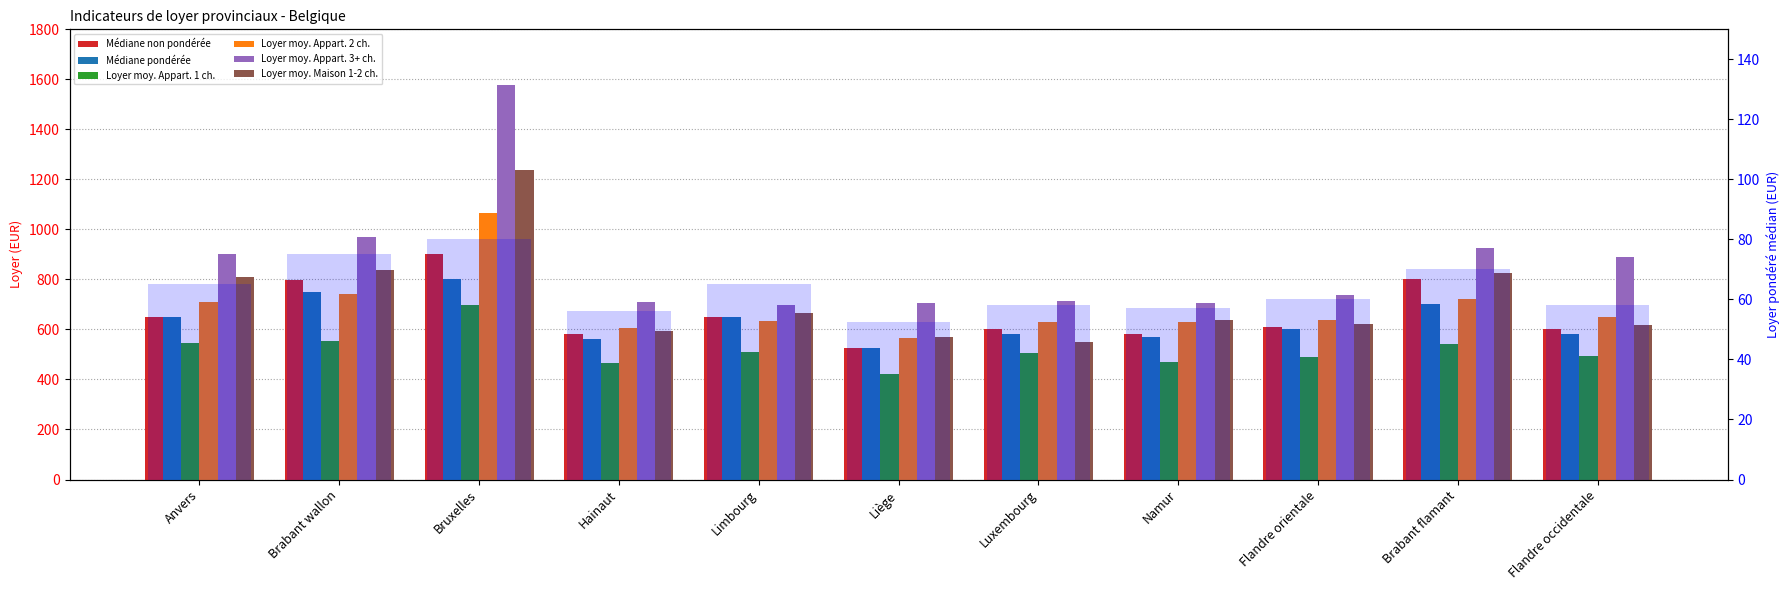

What position from the left is Brabant flamant?

10